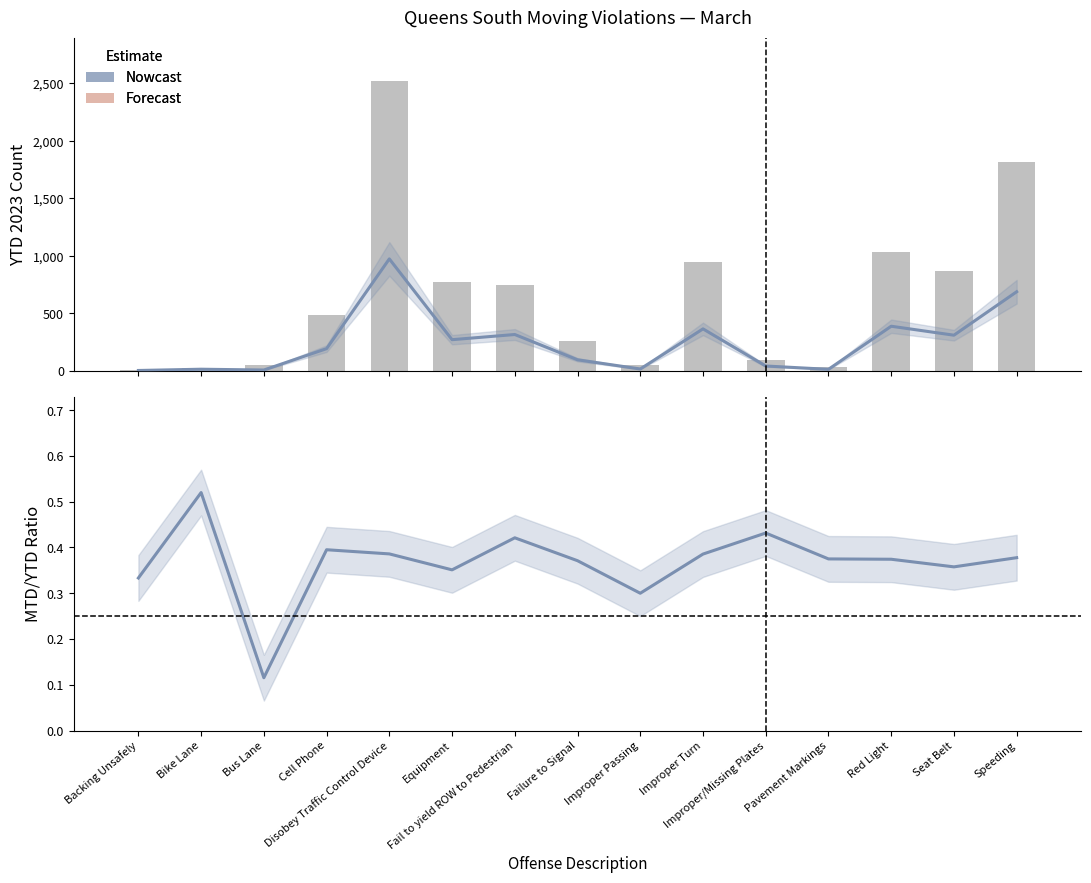

What is the spread (max minus min) of values at Improper/Missing Plates?

94.6